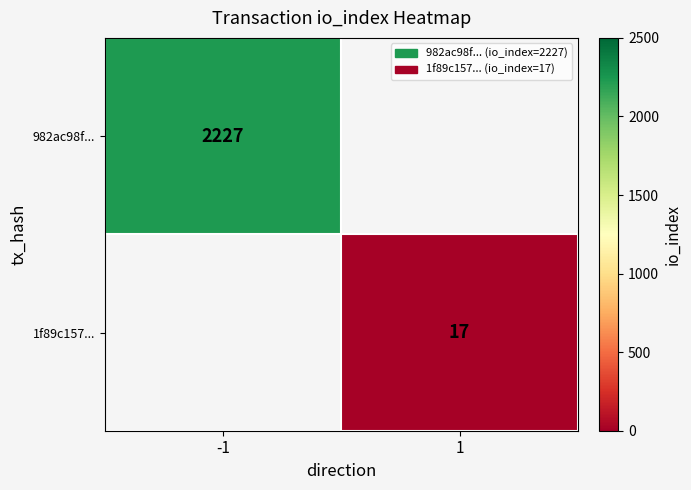

Is it true that 1f89c157... equals 17 at 1?

True